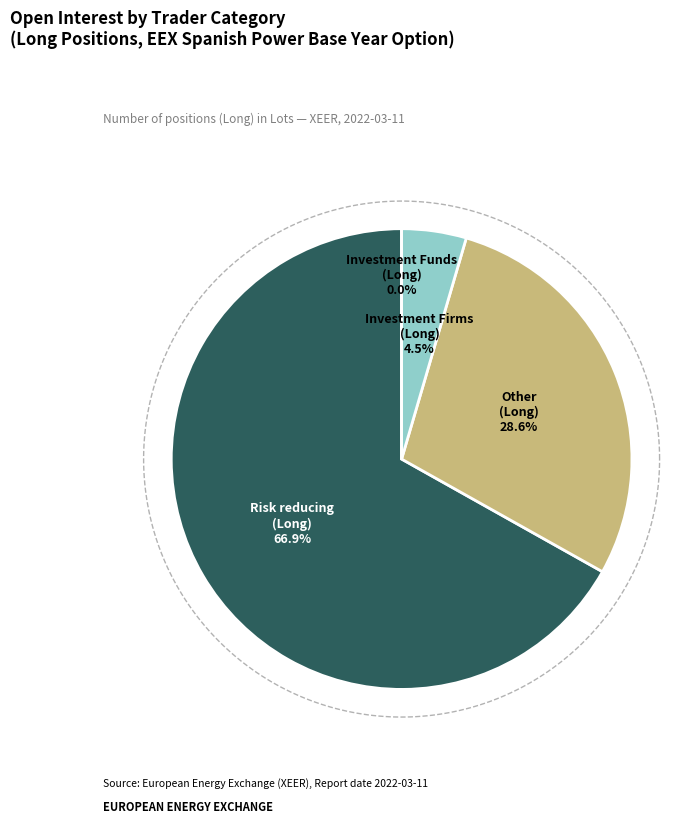

Approximately how many times larger is the value at Other (Long) compared to Investment Firms (Long)?

6.3